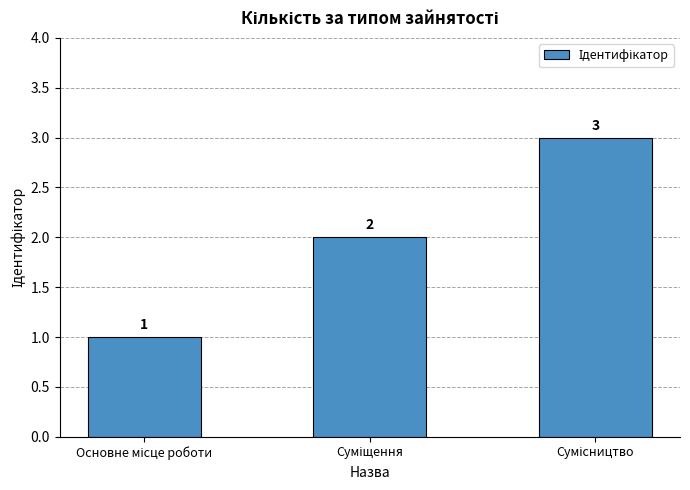

How many categories are shown in the chart?

3